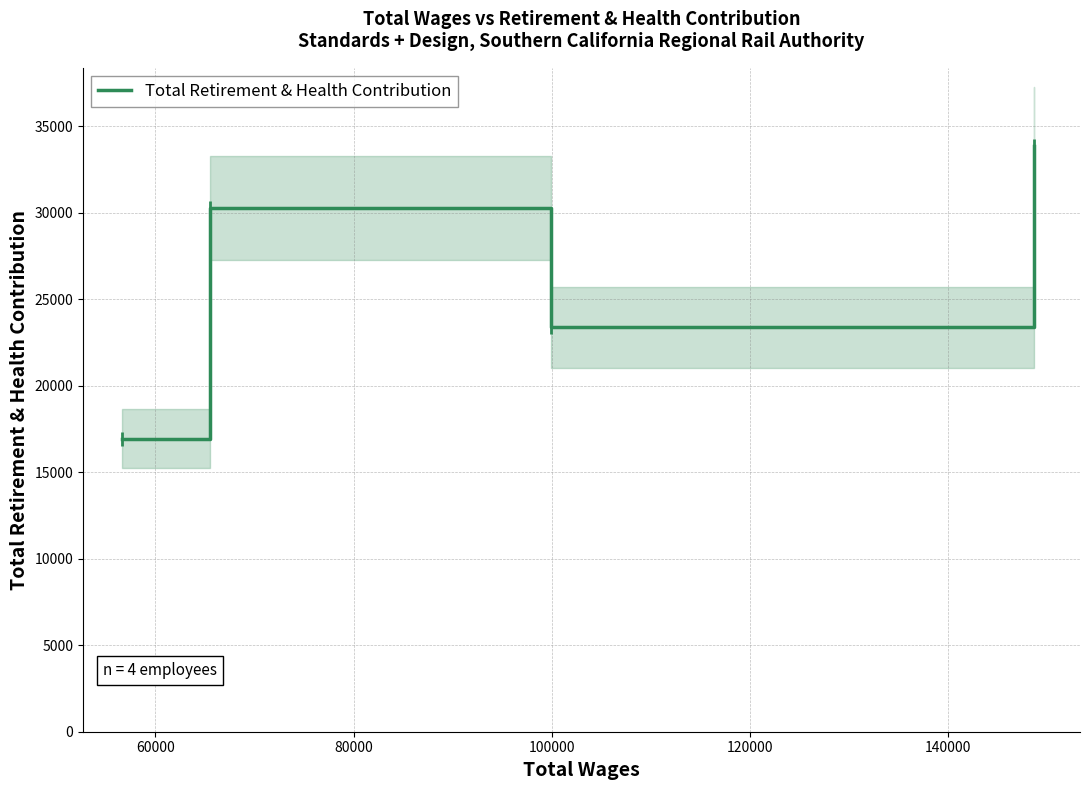

In Total Retirement & Health Contribution, how many points are higher than both neighbors (excluding endpoints)?

1